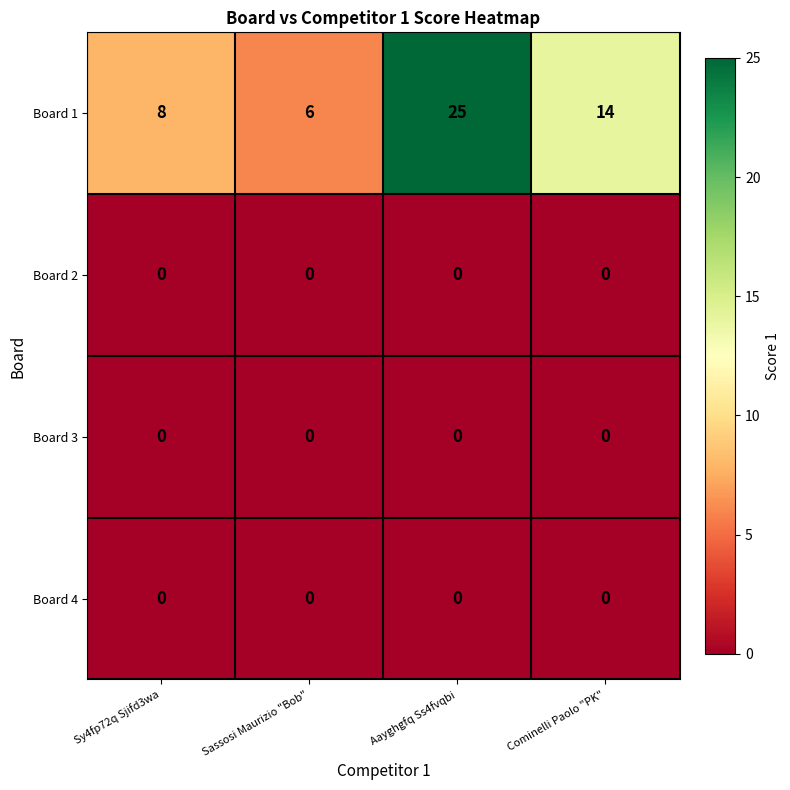

What is the total value across all series at Cominelli Paolo "PK"?

14